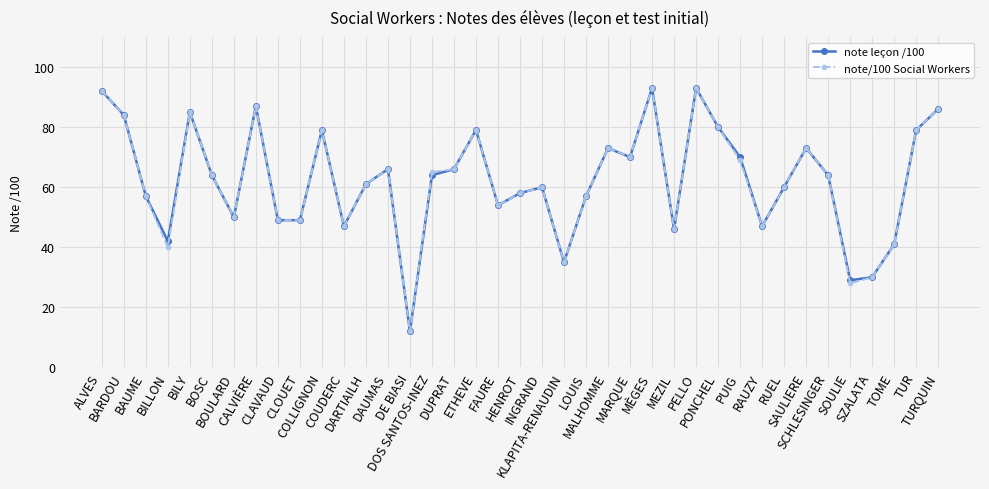

Read the note leçon /100 value at DE BIASI, to the nearest 5.

10